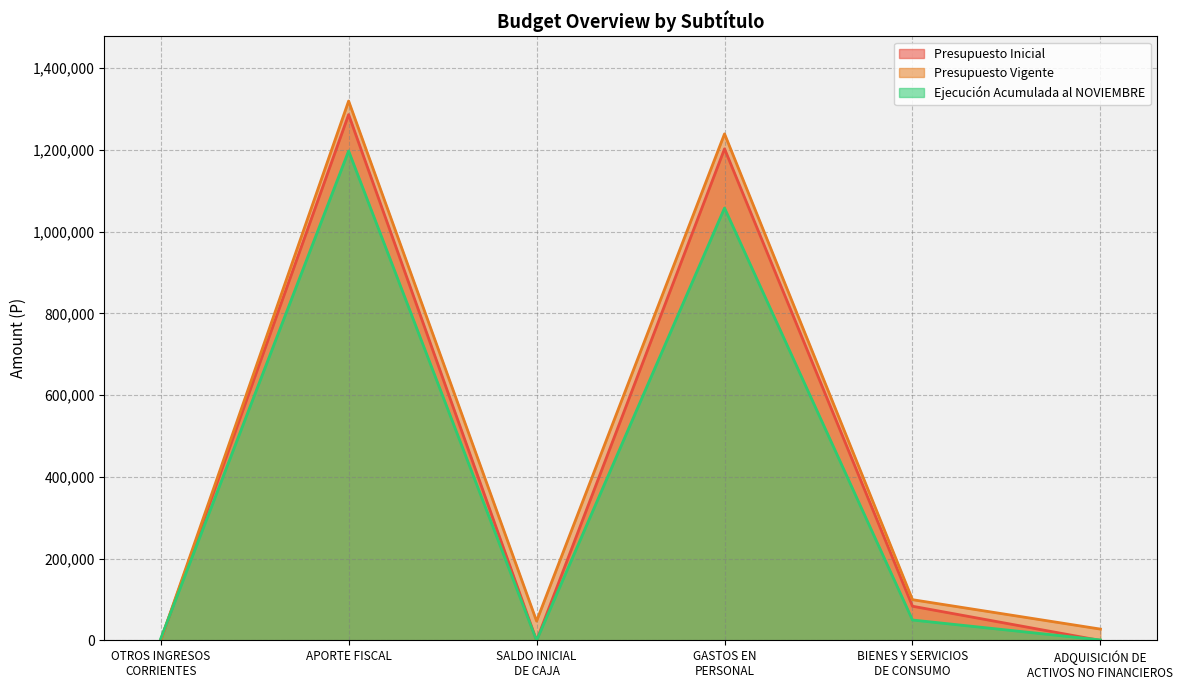

True or false: Presupuesto Inicial has a value of 1911160 at GASTOS EN
PERSONAL.

False